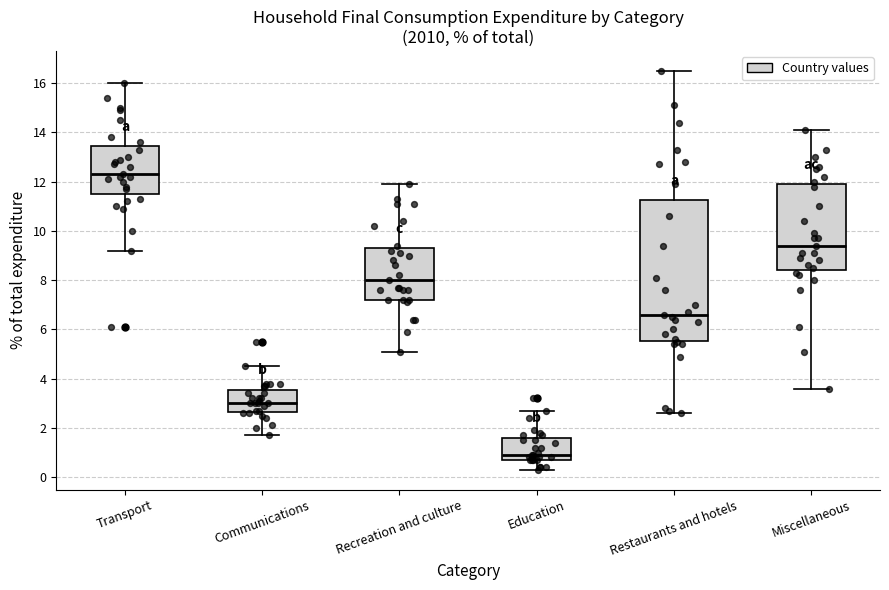

Which box has the highest median line?

Transport